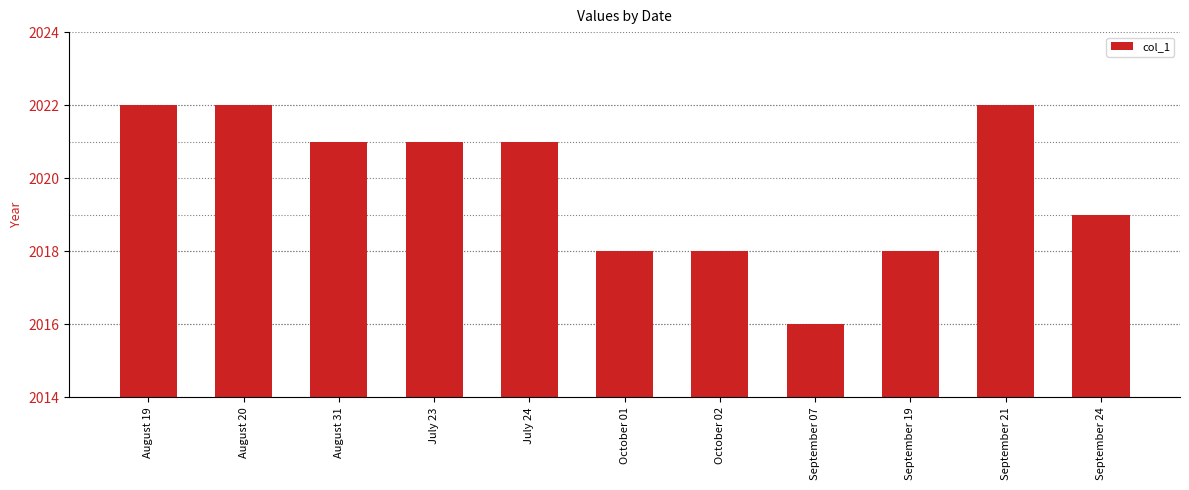

What is the smallest value displayed?

2016